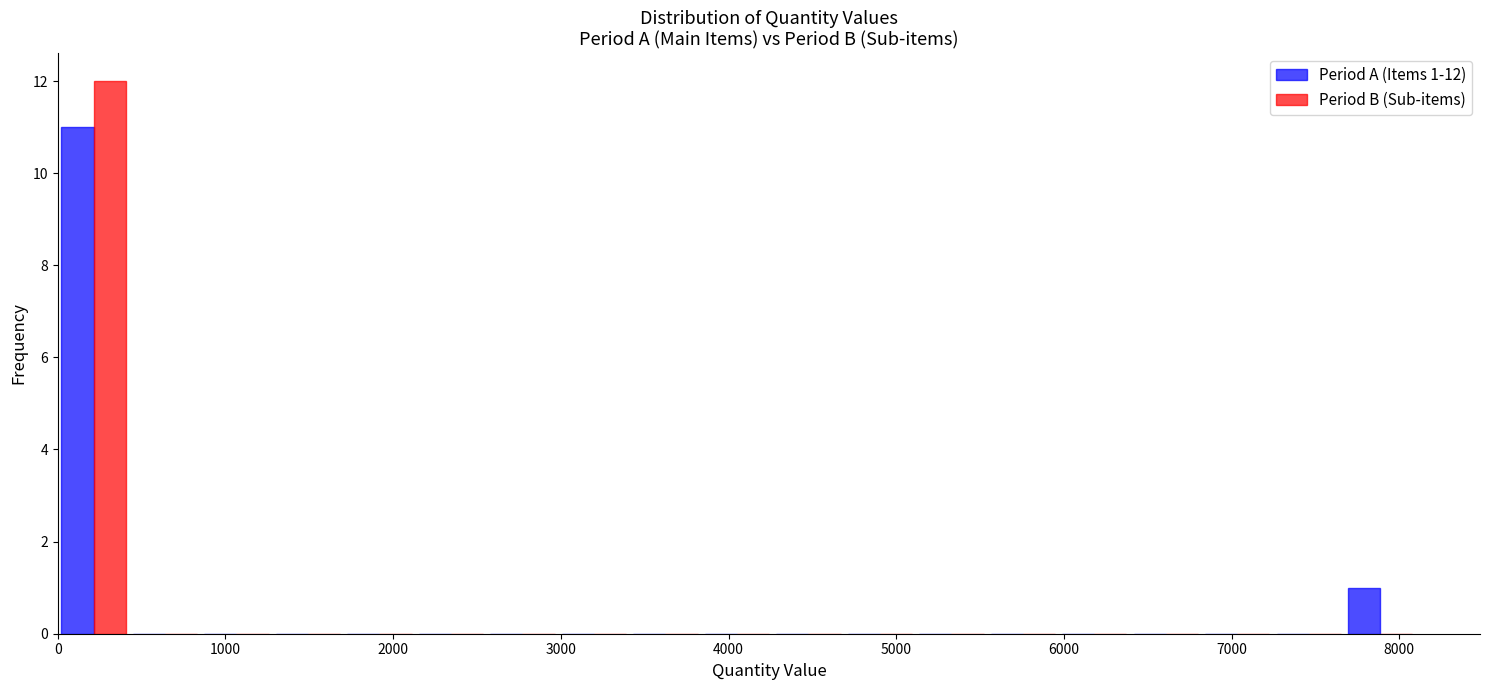

In the Period A (Items 1-12) series, which range on the x-axis has the tallest bar?

0 to 400